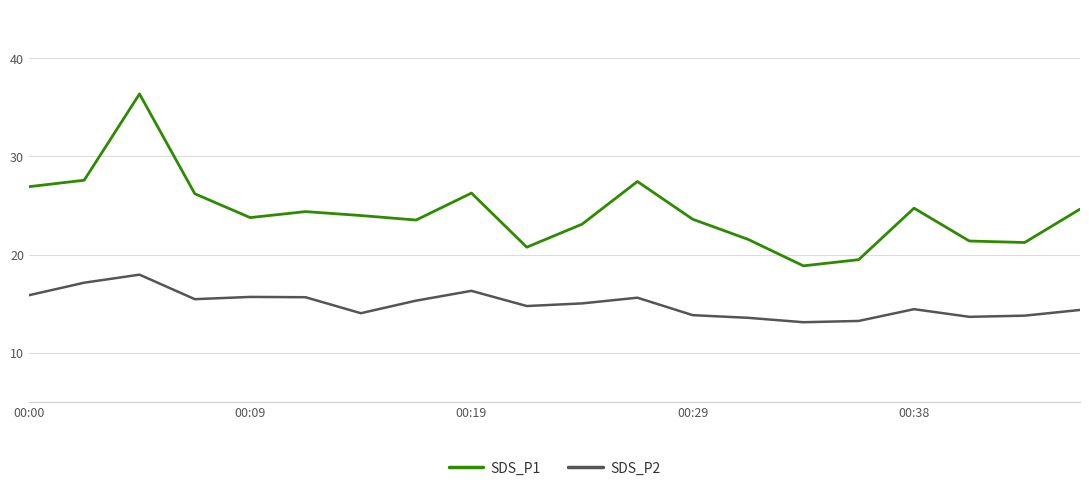

Which series has the largest total across all categories?

SDS_P1